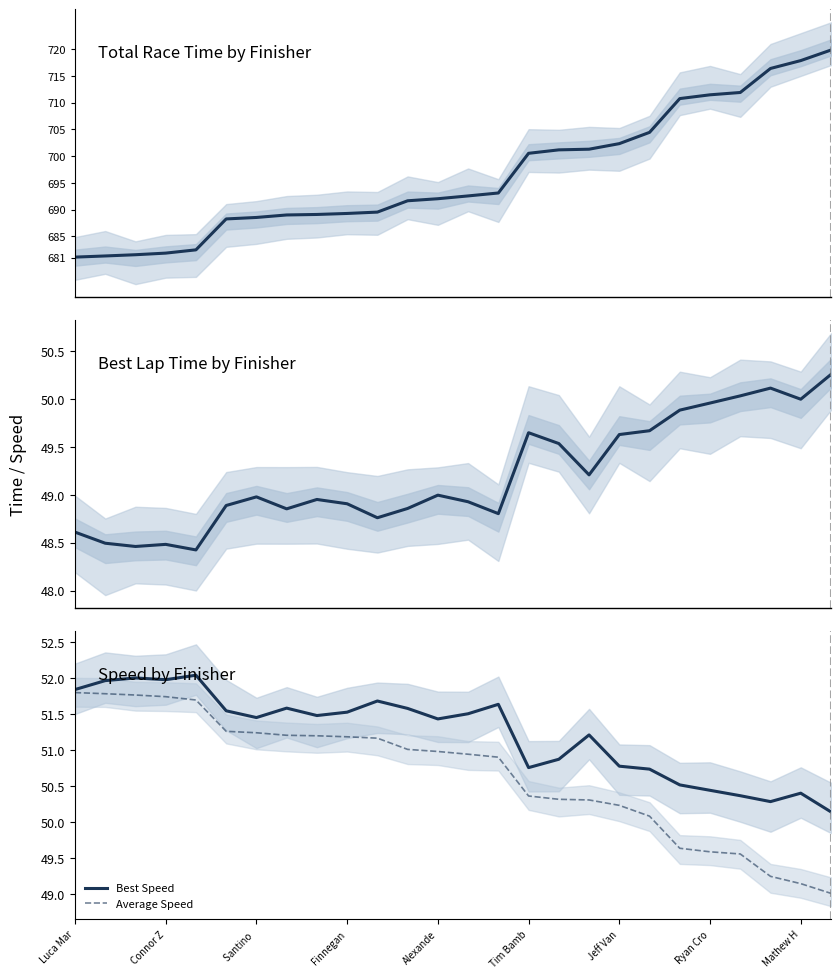

Which series has the largest total across all categories?

Total Time